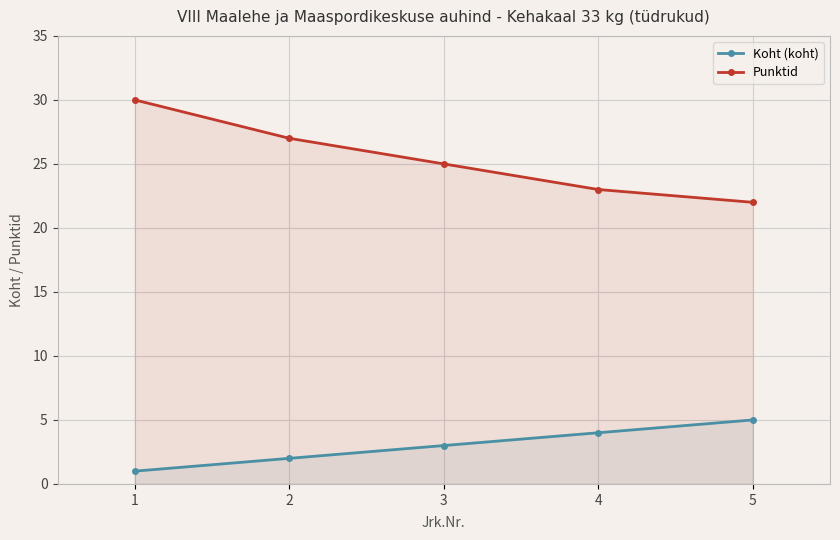

What is the smallest value displayed?

1